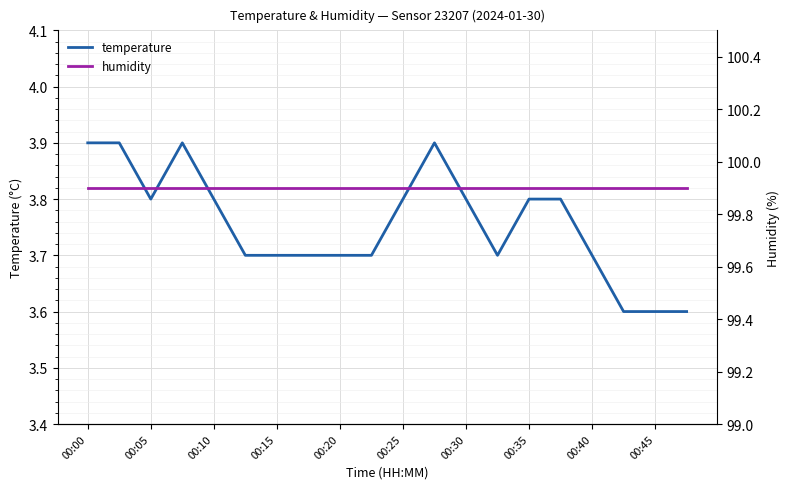

At which category is the sum across all series the highest?

00:00